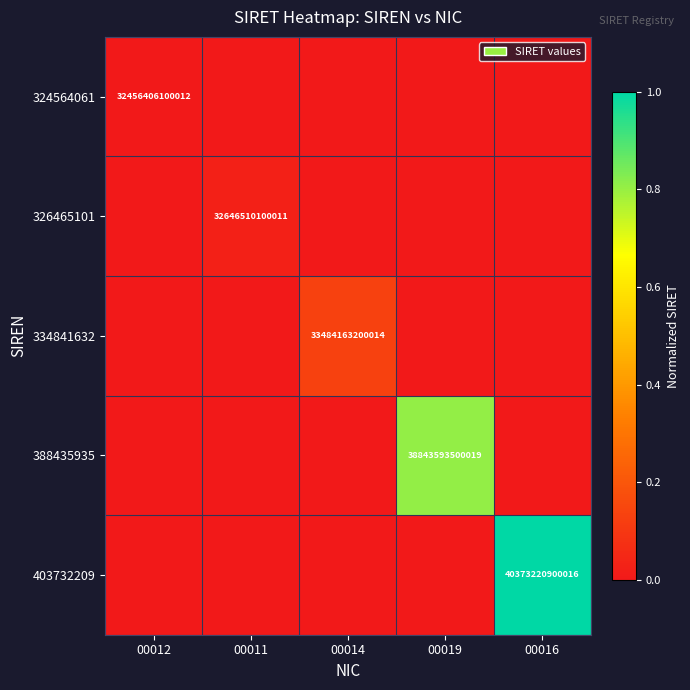

At which label does 388435935 reach its peak?

00019